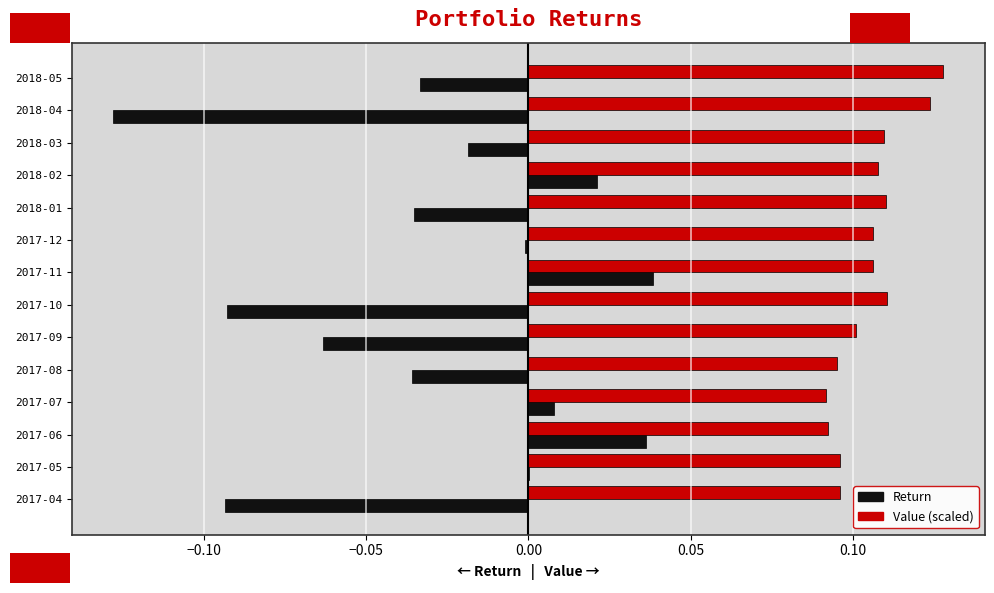

At which category is the sum across all series the highest?

2017-11